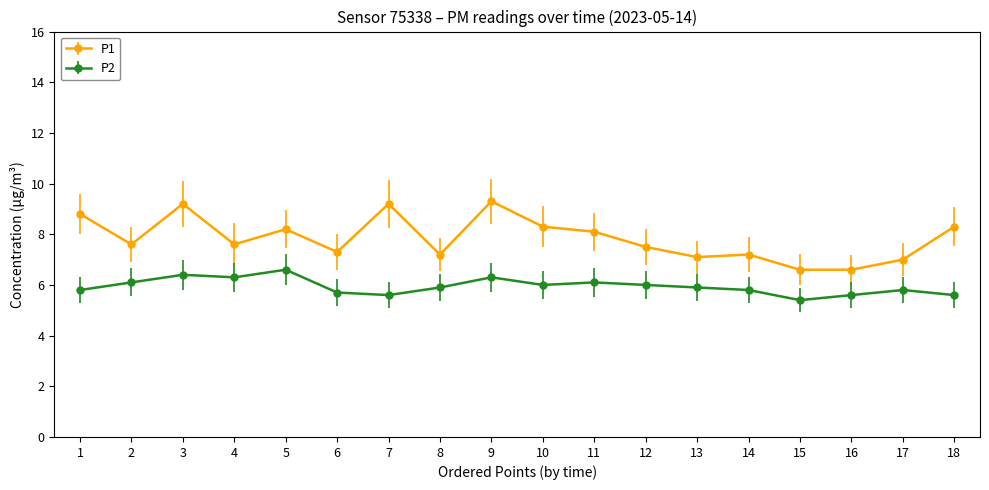

Which series has the widest spread of values?

P1